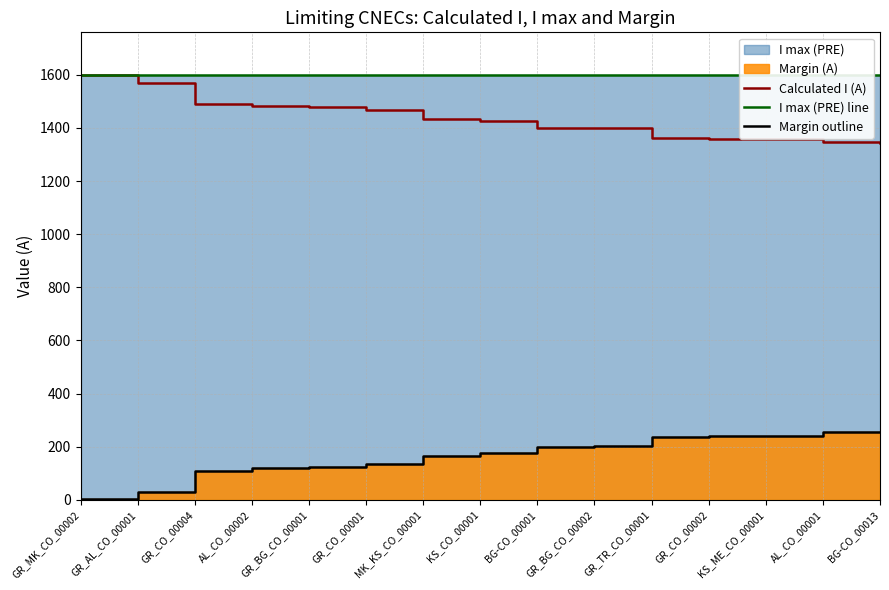

The value of Margin outline at GR_AL_CO_00001 is 31. True or false?

True